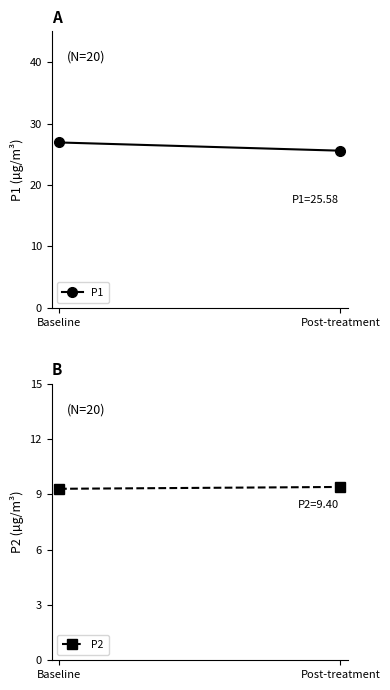

Rank the series by their maximum value, from highest to lowest.

P1, P2